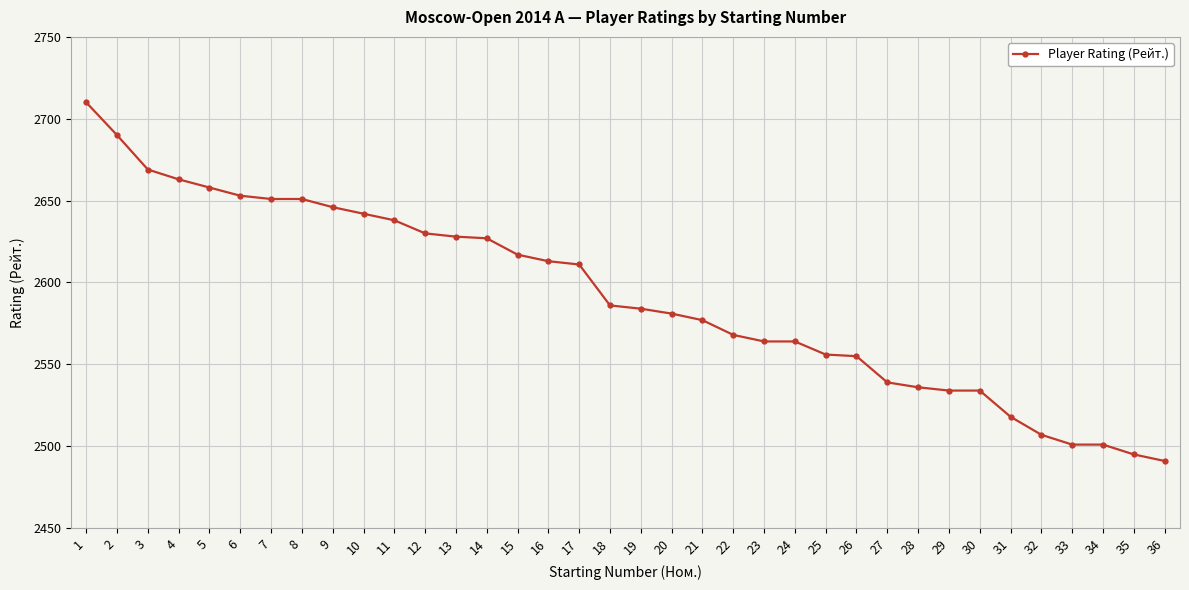

What is the minimum value shown in the chart?

2491